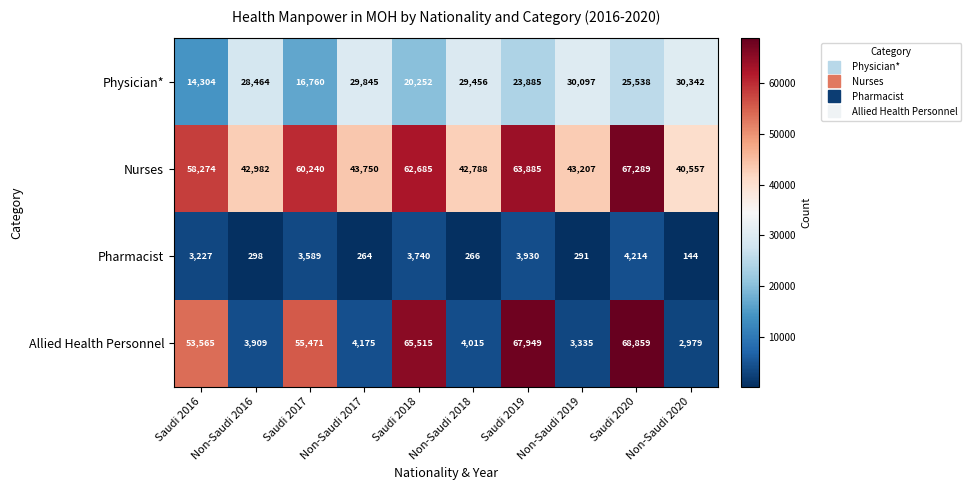

What is the difference between the second highest and second lowest values in the Nurses series?

21097